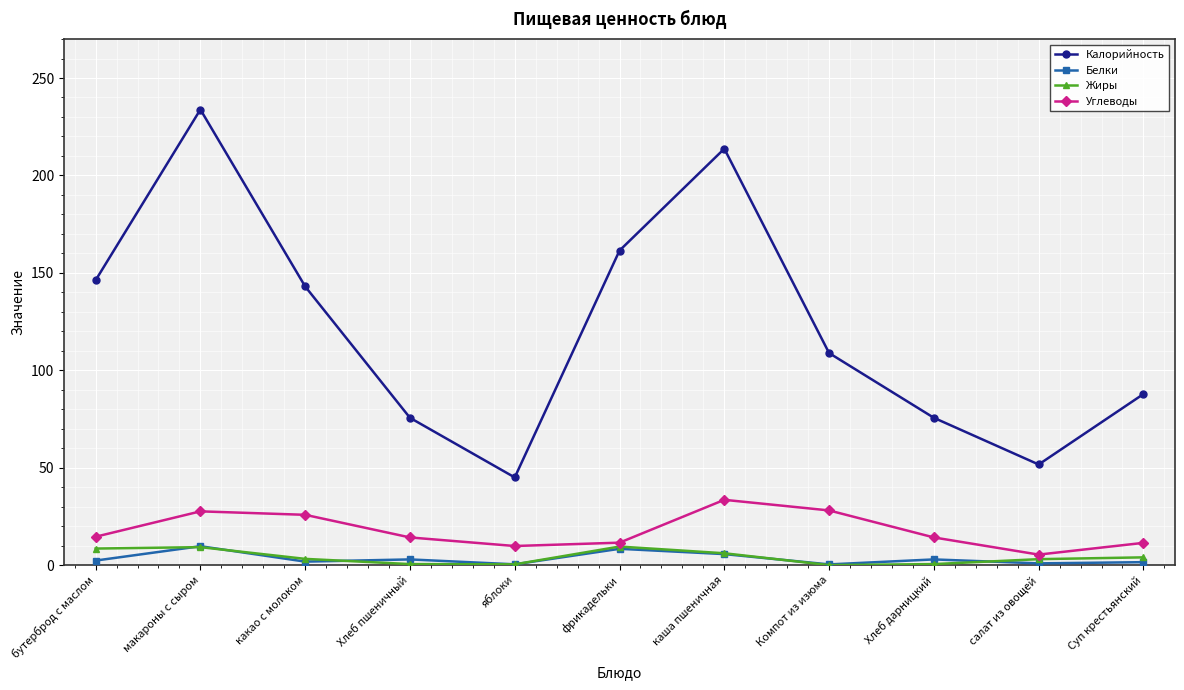

What is the difference between the maximum and minimum values in the Калорийность series?

188.8